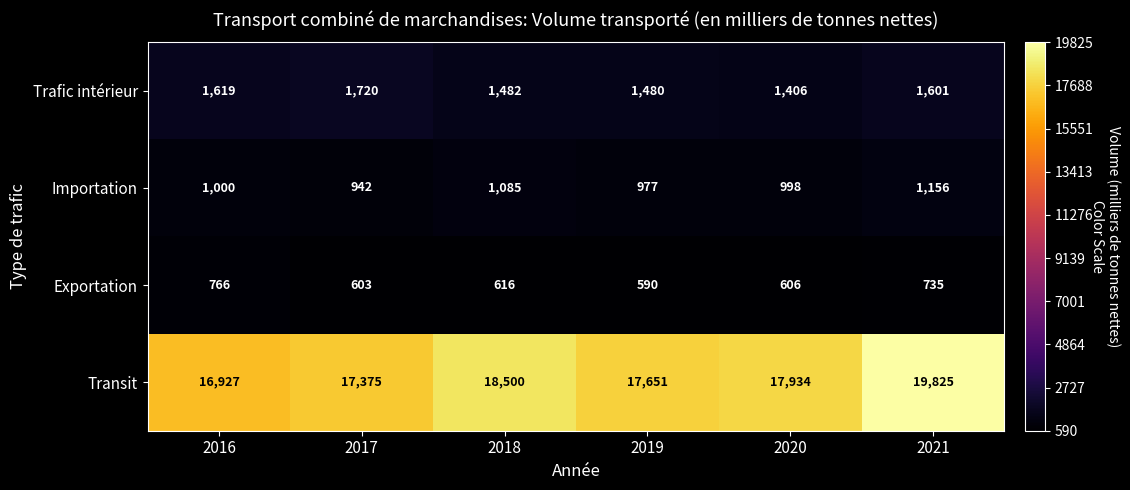

True or false: Trafic intérieur has a value of 1482 at 2018.

True